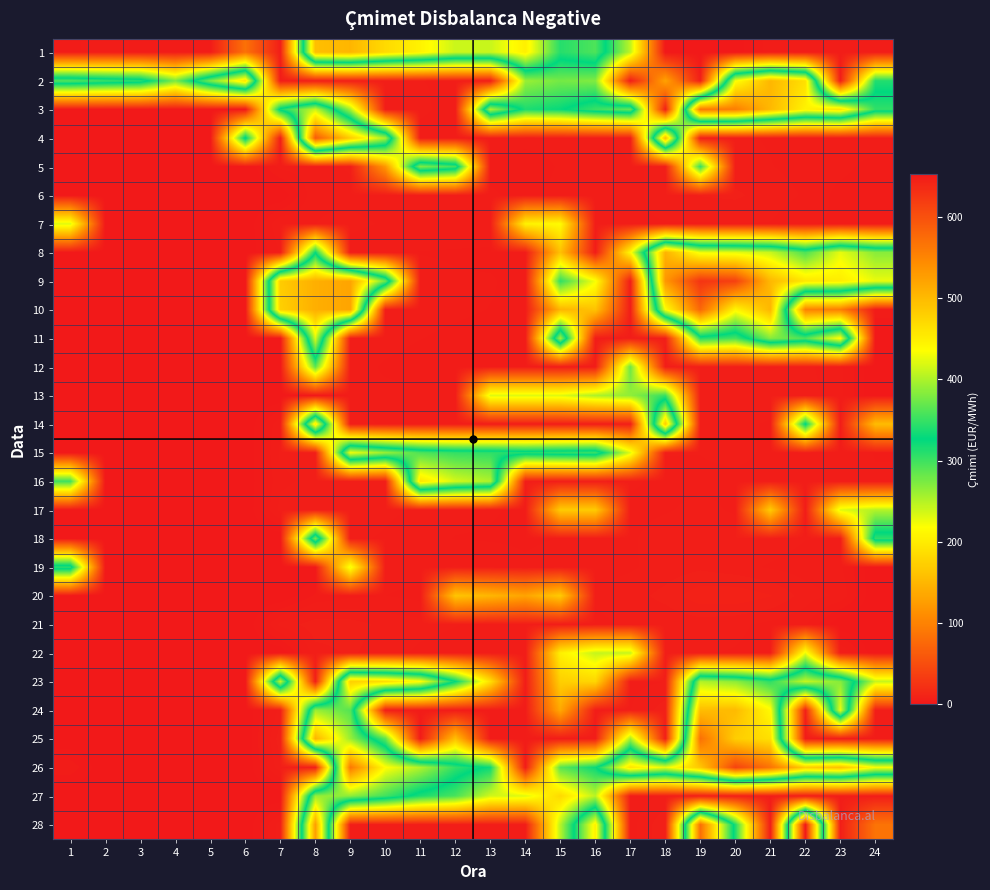

Which series has the largest range (max minus min)?

28